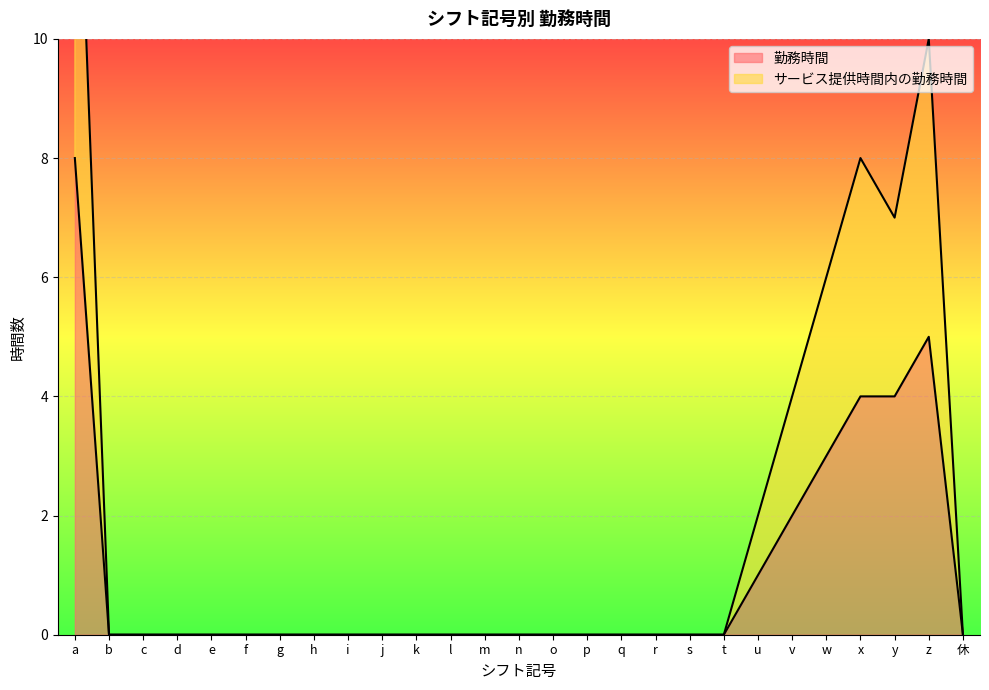

Rank the series by their average value, from highest to lowest.

サービス提供時間内の勤務時間, 勤務時間